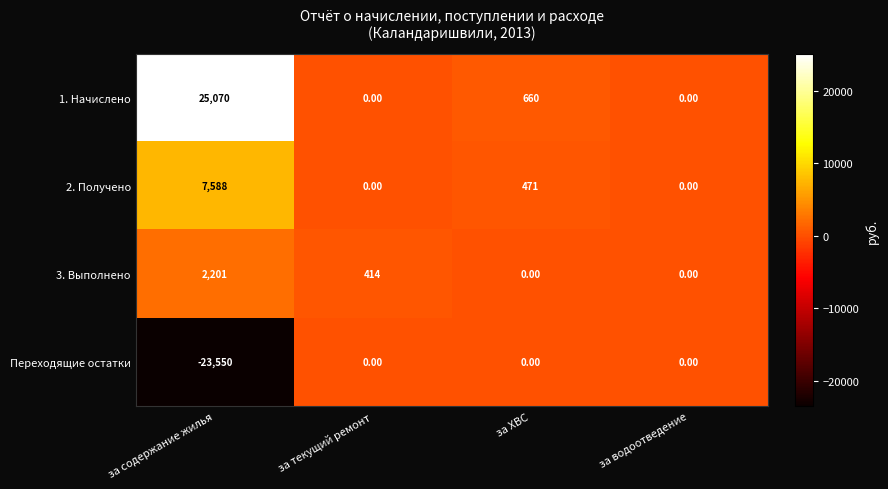

What is the minimum value shown in the chart?

-23550